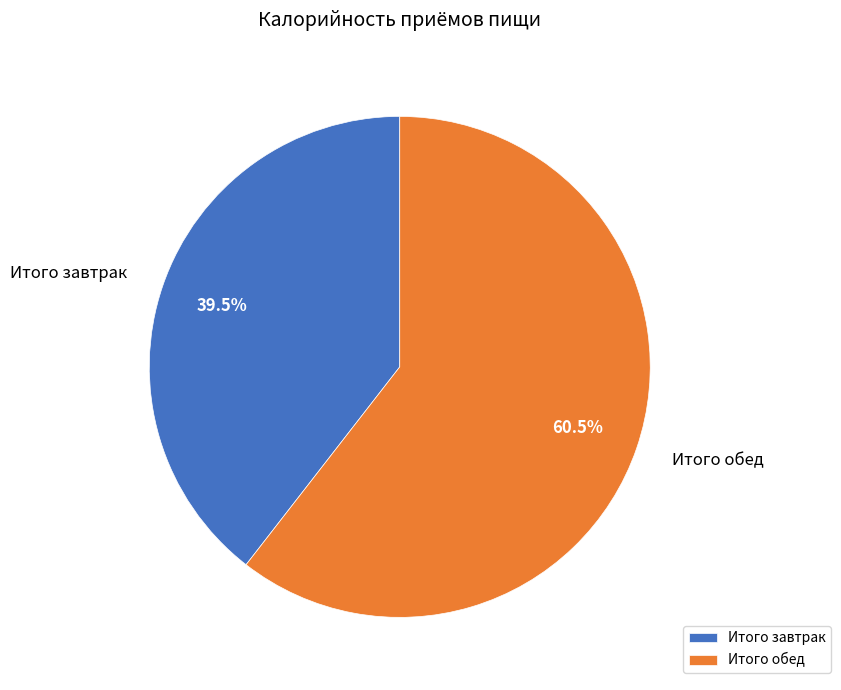

How many segments does this pie chart have?

2